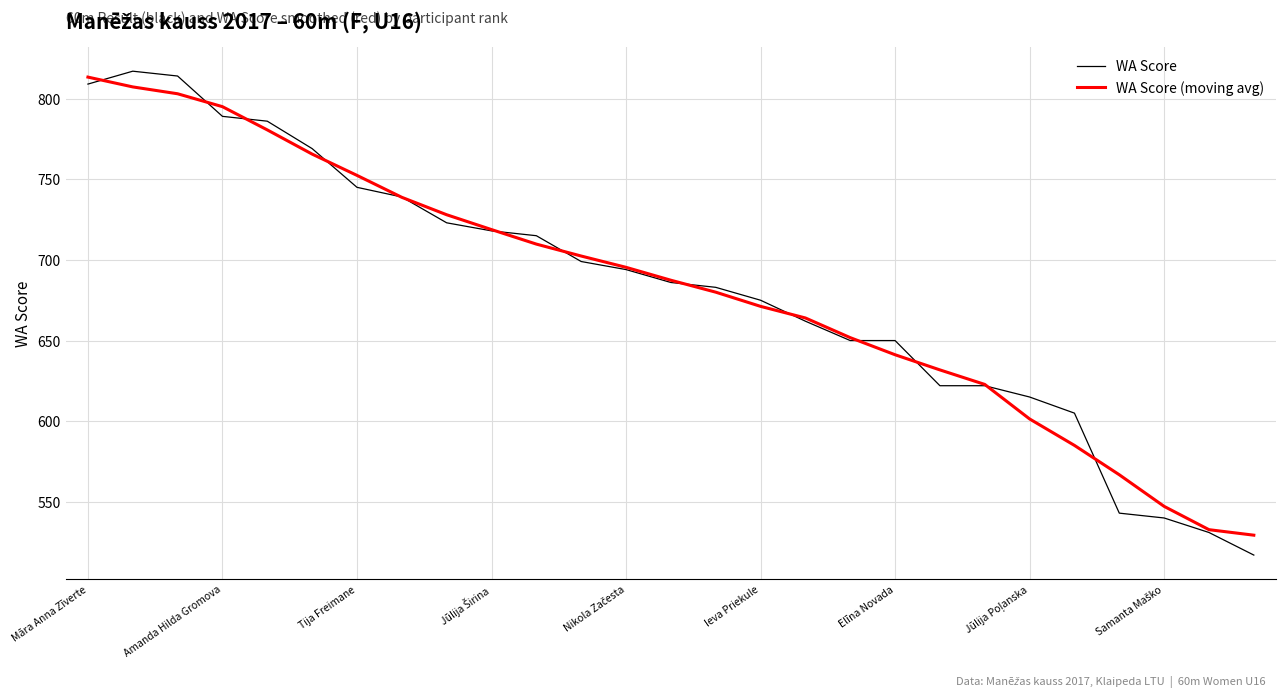

Which series has the largest range (max minus min)?

WA Score